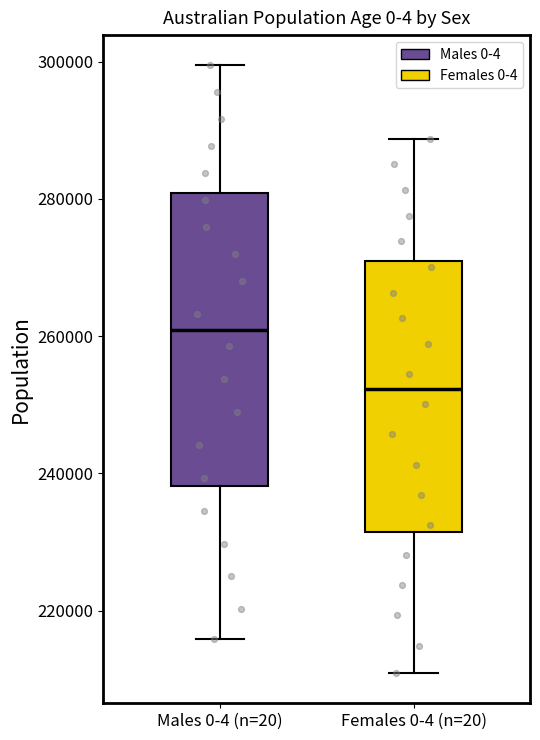

Reading left to right, transcribe this box plot: for each box, give where its median line is, the range the box spans, and where its two whiskers end, as read against the y-axis. The values are not printed on the chart, so give them approximately, as read against the axis.

Males 0-4 (n=20): median 260000, box 238000 to 280000, whiskers 216000 to 300000
Females 0-4 (n=20): median 252000, box 232000 to 272000, whiskers 210000 to 288000